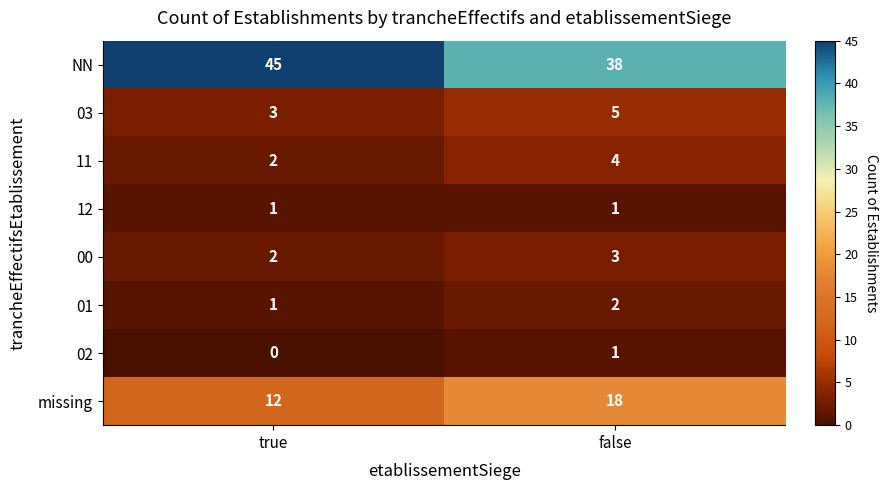

The value of 02 at true is 0. True or false?

True